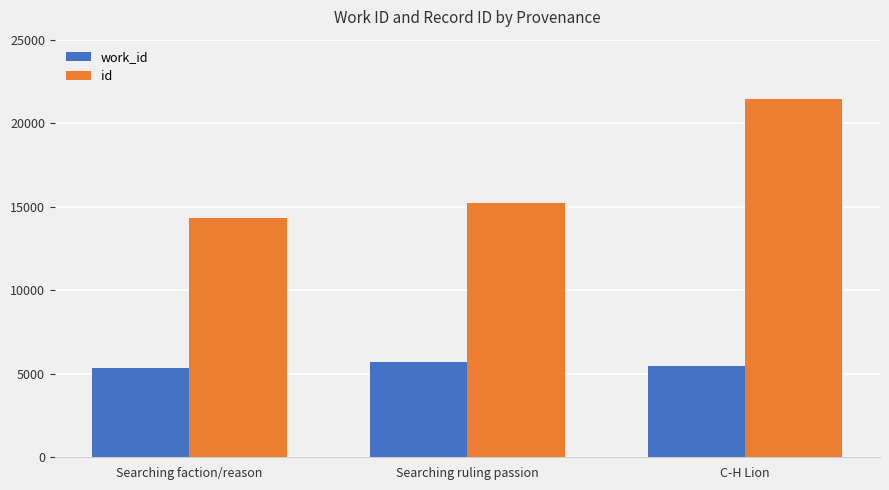

How many bars are there in total?

6